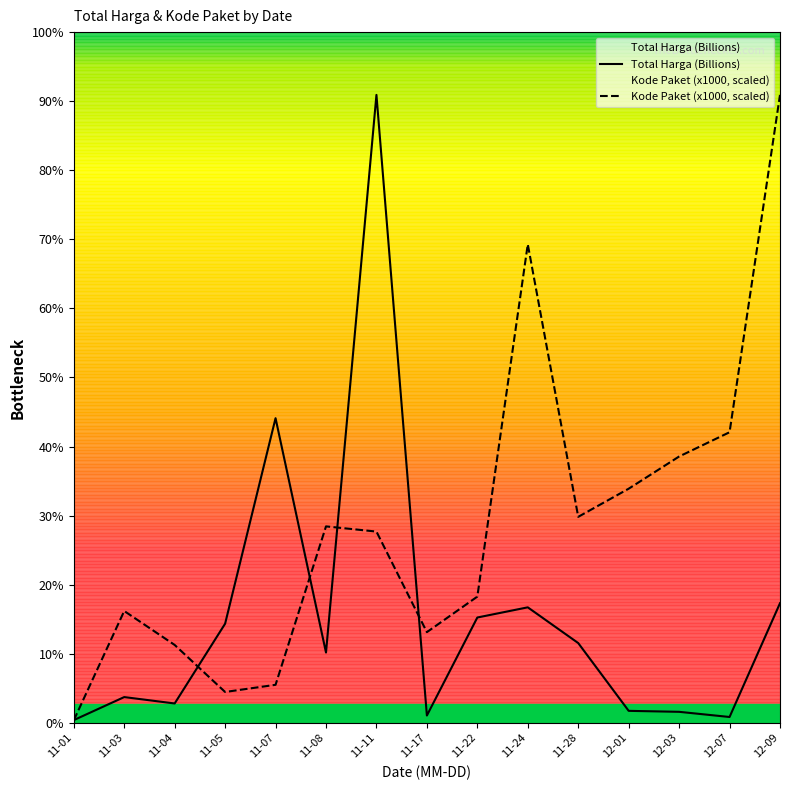

True or false: Total Harga (Billions) has a value of 0.0 at 11-01.

True